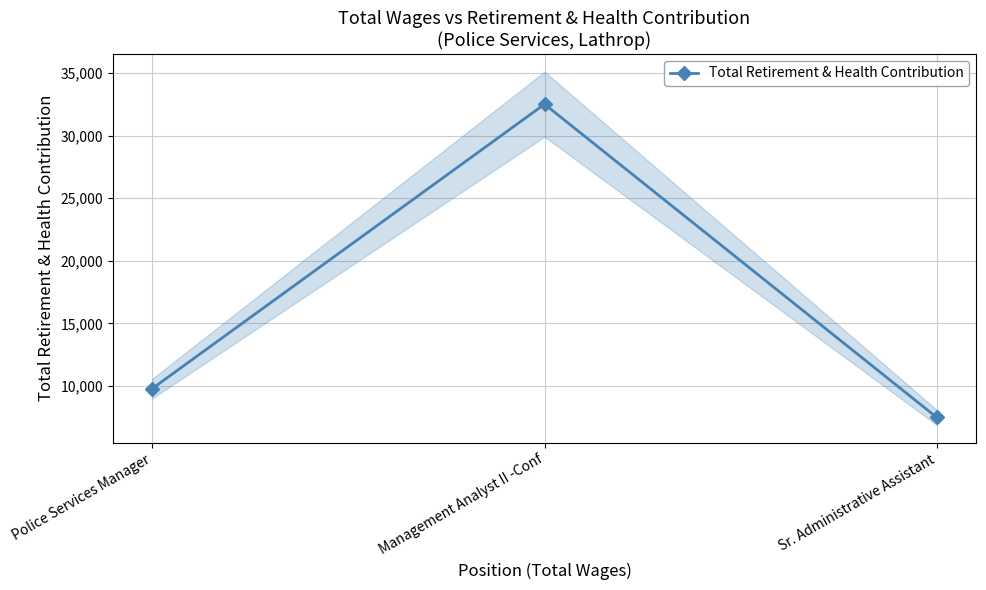

What is the sum of all values?

49808